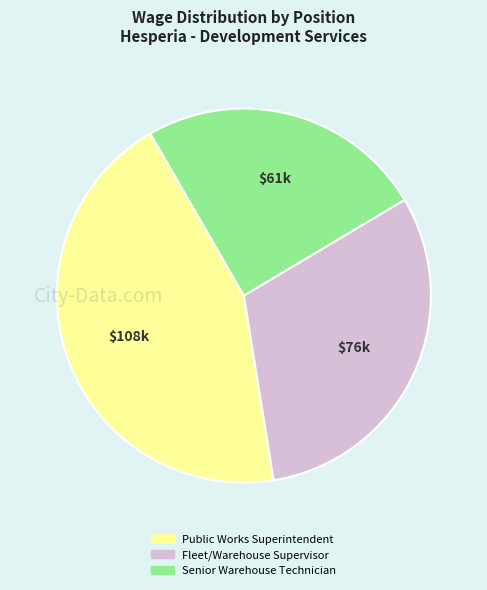

How many segments does this pie chart have?

3